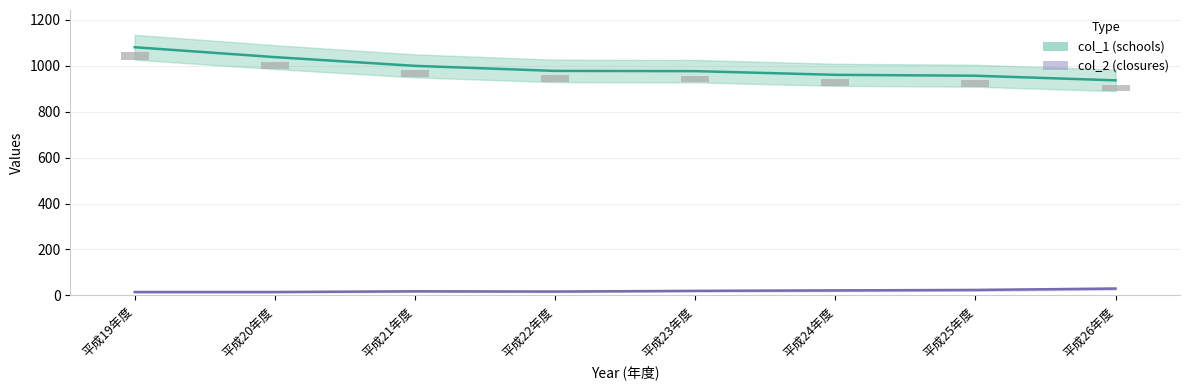

At how many categories does at least one series exceed 981?

3